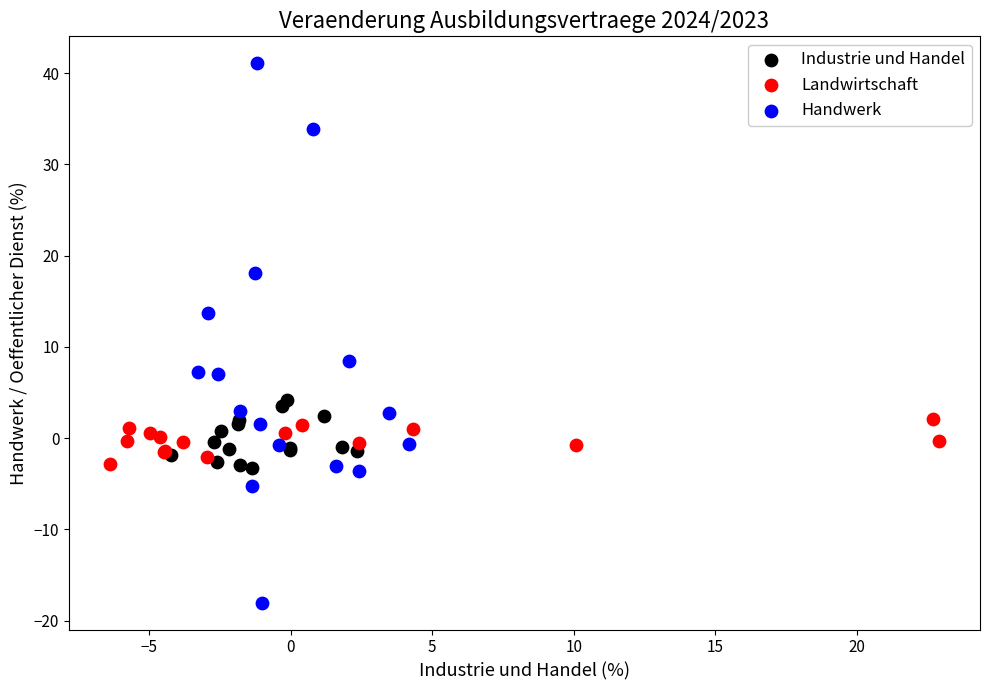

Which series reaches the maximum Y coordinate?

Handwerk